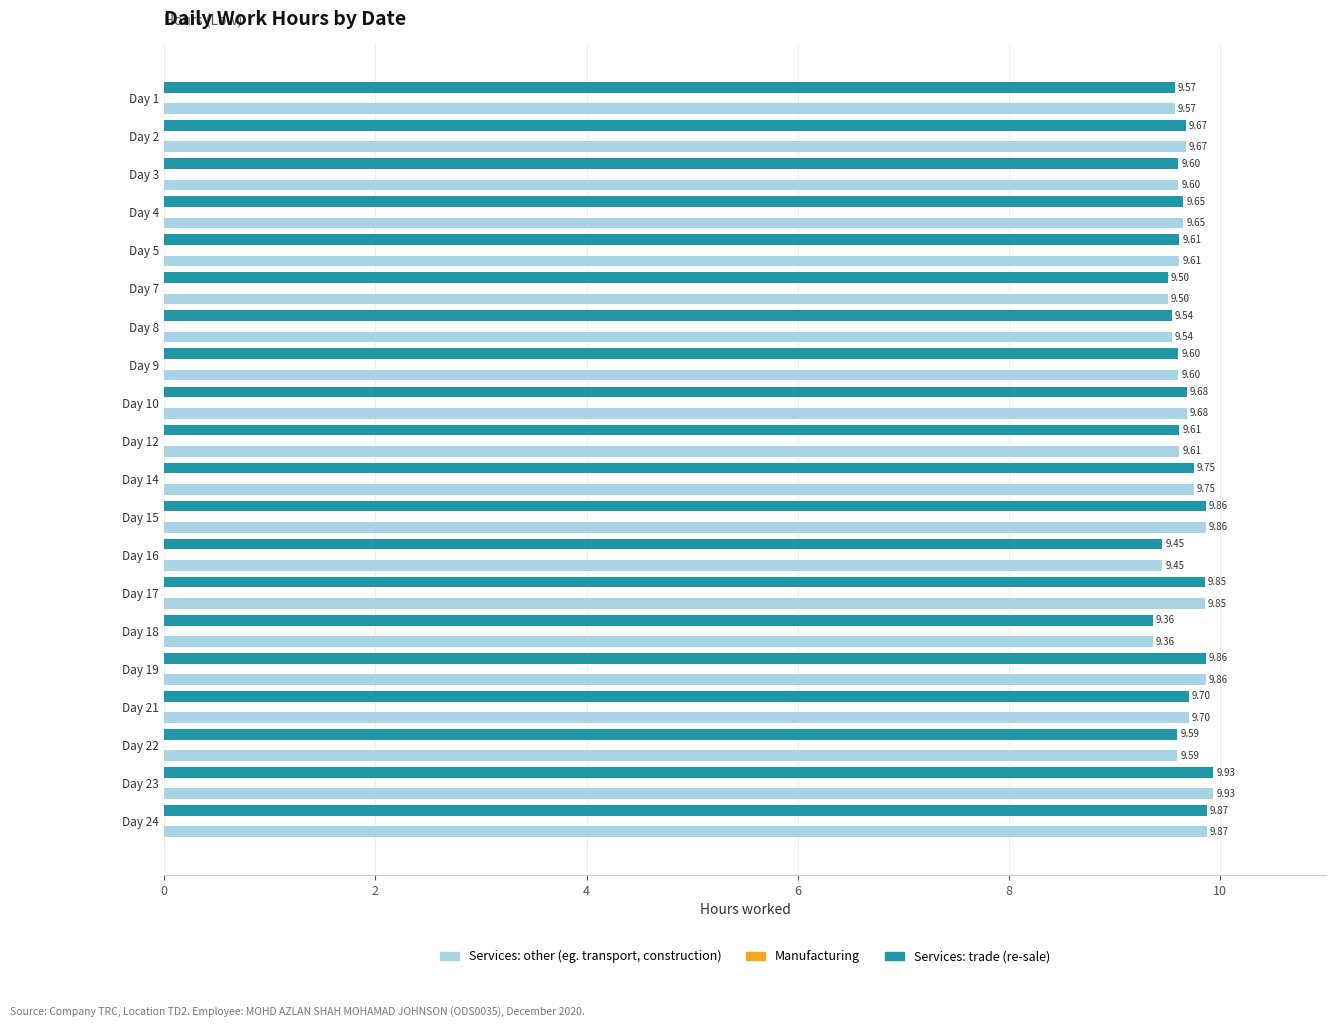

Count the Services: other (eg. transport, construction) values in the range 9 to 10.

20